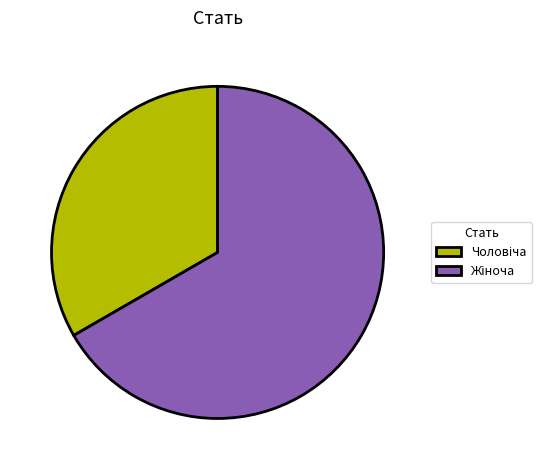

Is there any slice that represents more than half of the pie?

Yes